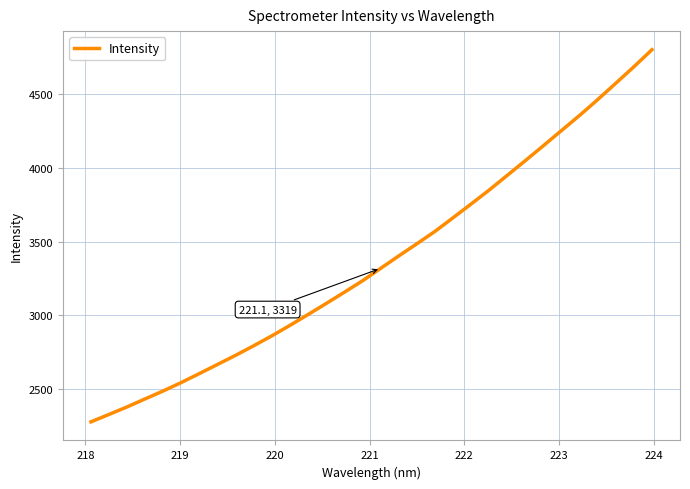

What is the maximum value shown in the chart?

4803.4